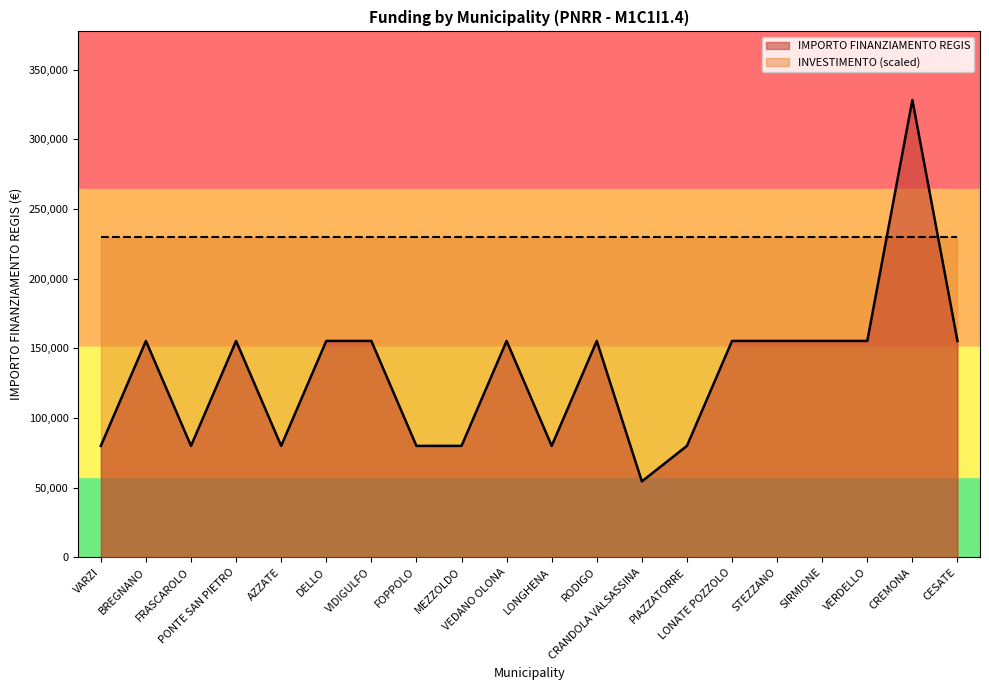

What is the difference between the second highest and second lowest values?

75312